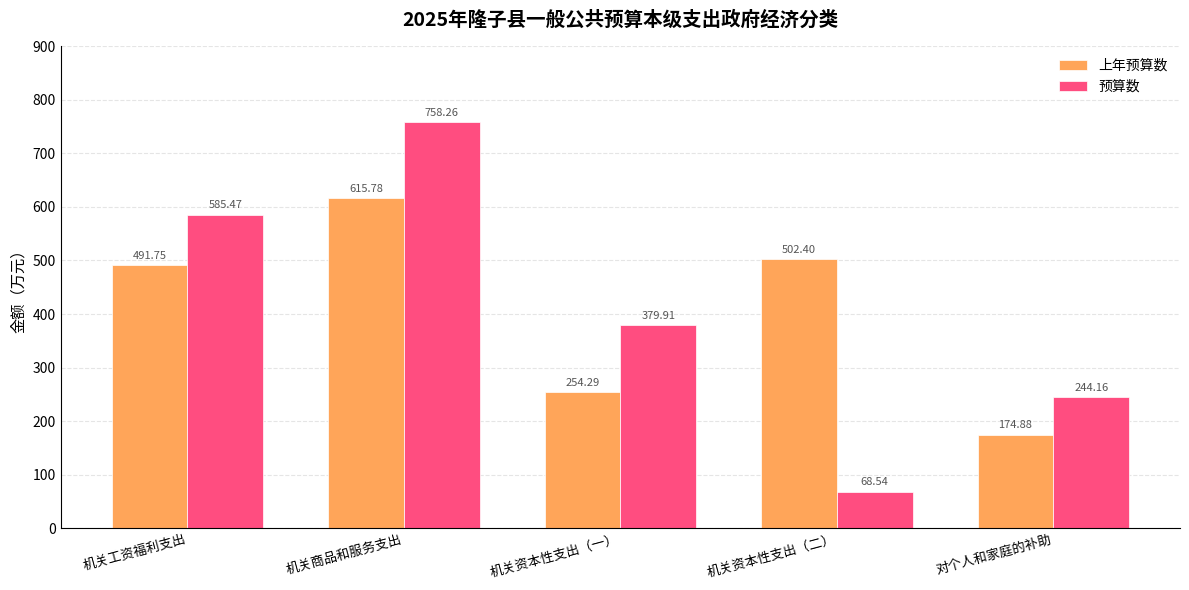

Reading left to right, transcribe all the data shown in this chart.

上年预算数: 491.8	615.8	254.3	502.4	174.9
预算数: 585.5	758.3	379.9	68.5	244.2